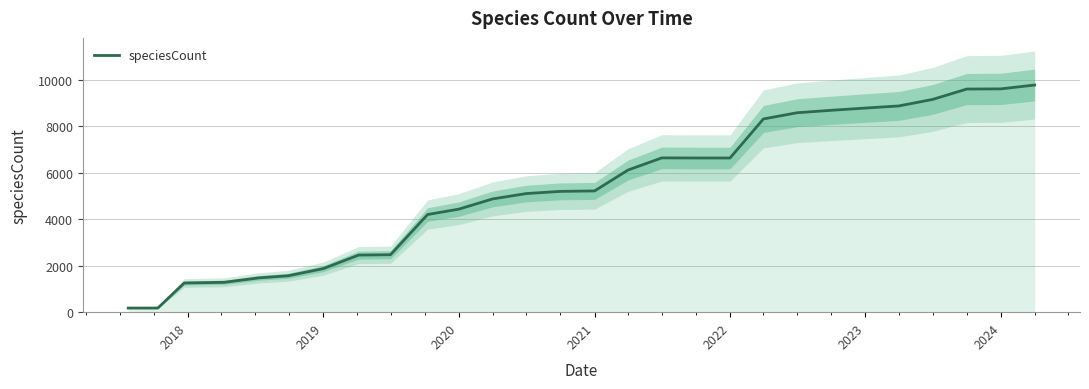

How many distinct data groups are displayed?

1